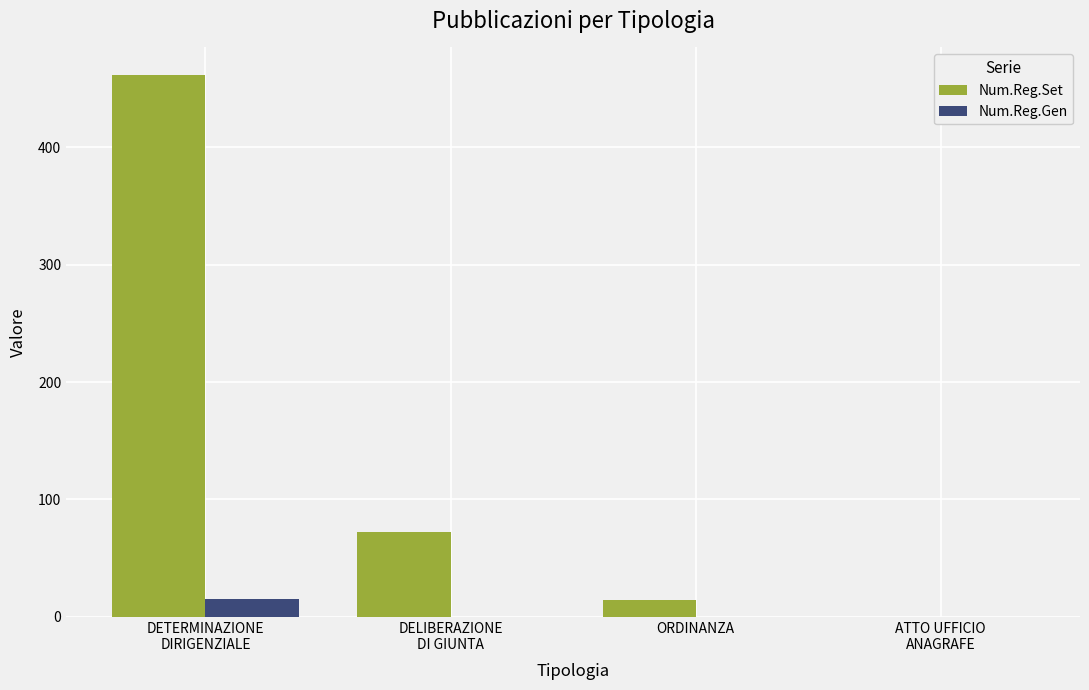

Between DETERMINAZIONE
DIRIGENZIALE and ATTO UFFICIO
ANAGRAFE, which series saw the biggest shift?

Num.Reg.Set